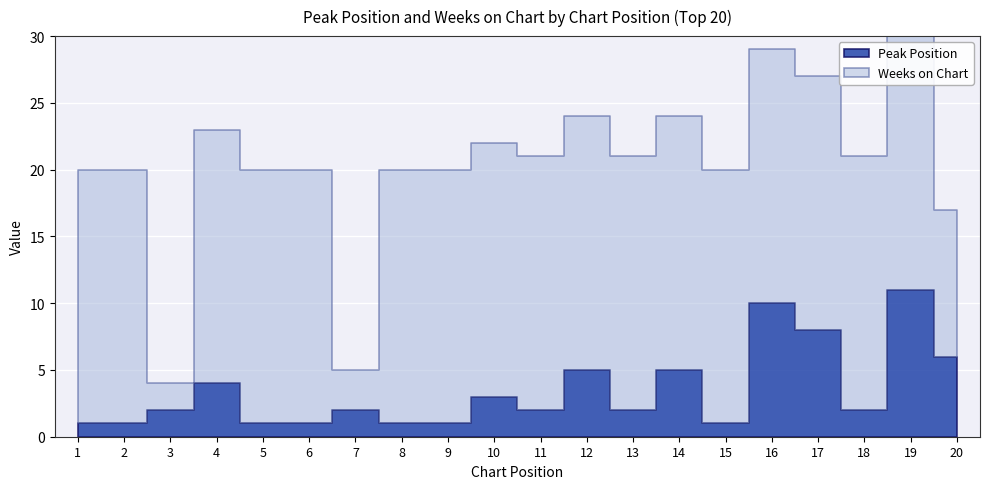

True or false: Peak Position and Weeks on Chart cross at least once.

False